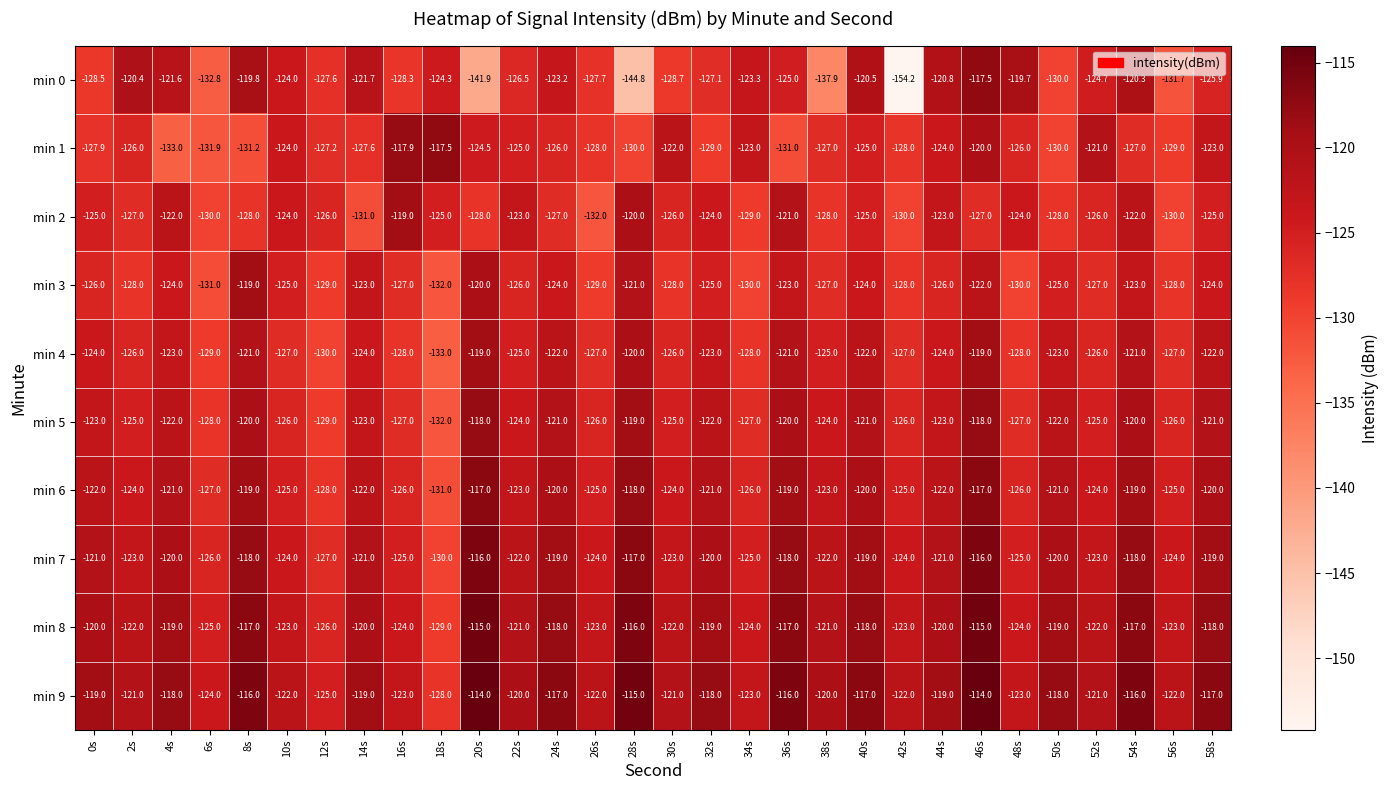

Which series has the widest spread of values?

min 0